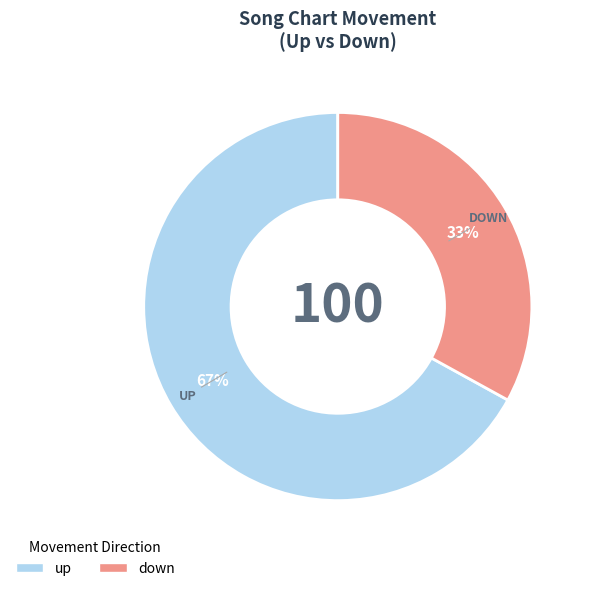

How many segments does this pie chart have?

2